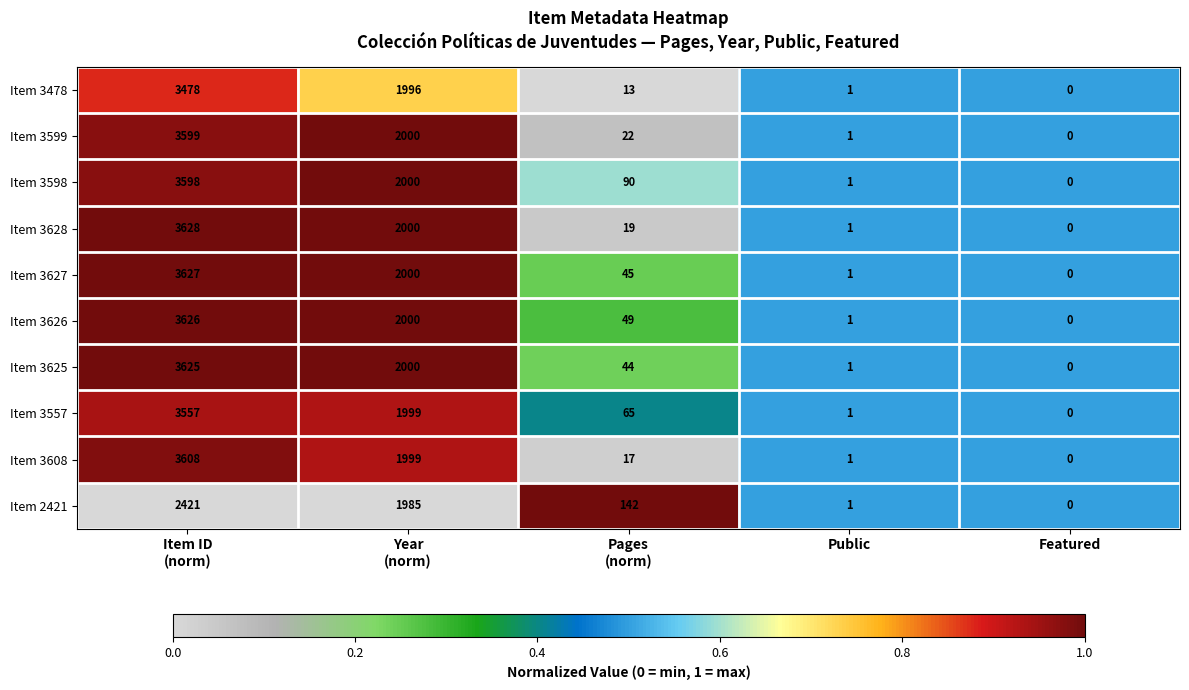

Which series has the widest spread of values?

Item 3628